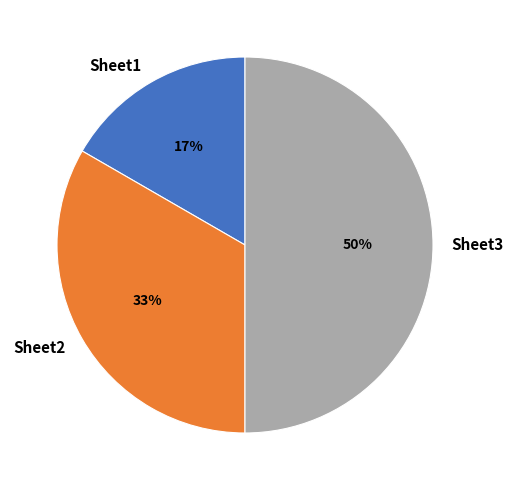

What is the smallest slice in the pie chart?

Sheet1